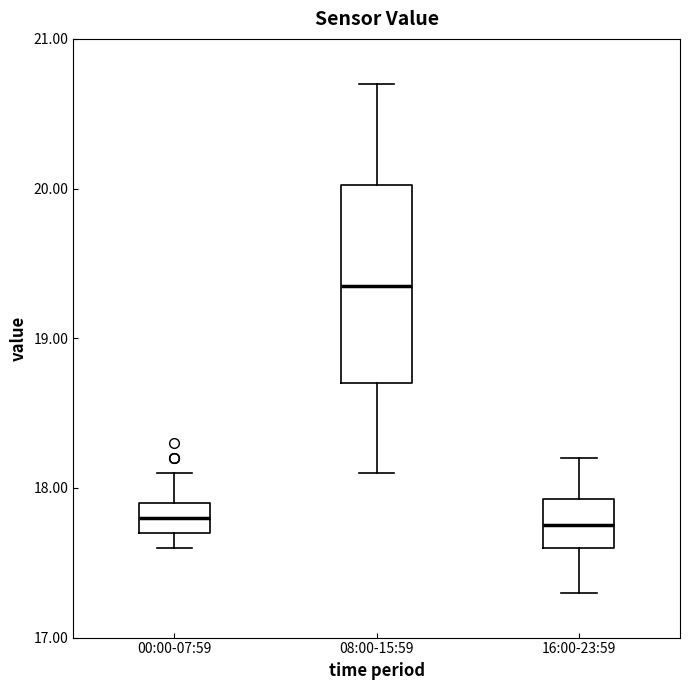

Where does the lower whisker of the box for 16:00-23:59 end on the y-axis? The values are not printed on the chart, so give them approximately, as read against the axis.

17.3